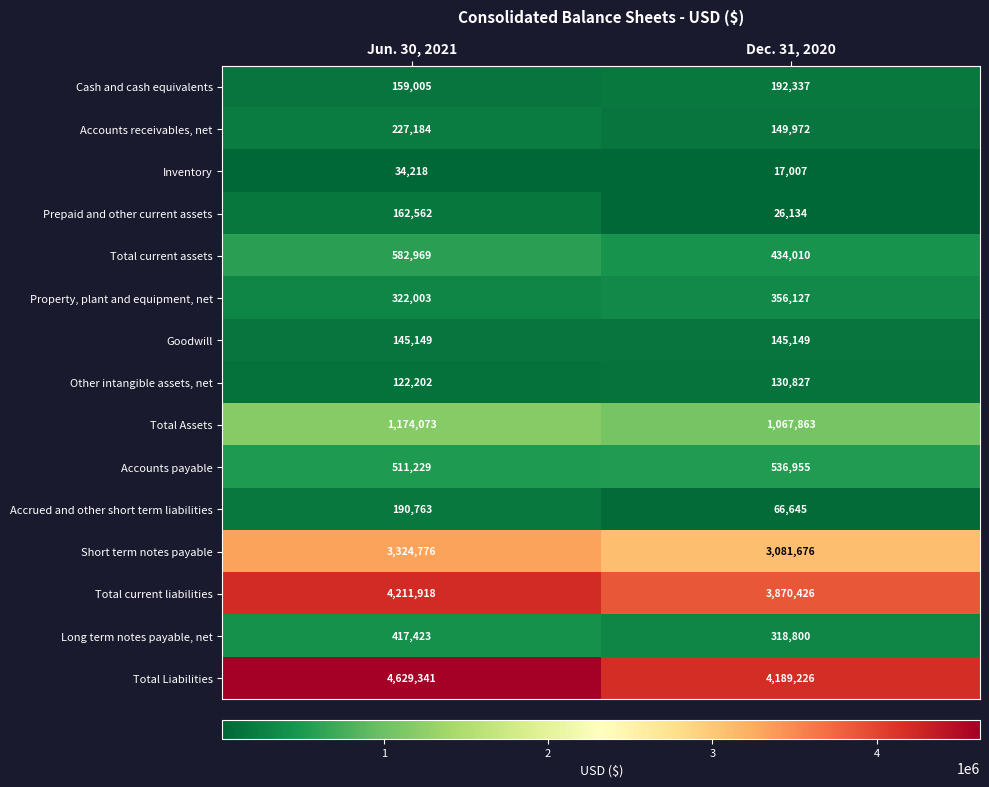

Which series has the largest range (max minus min)?

Total Liabilities